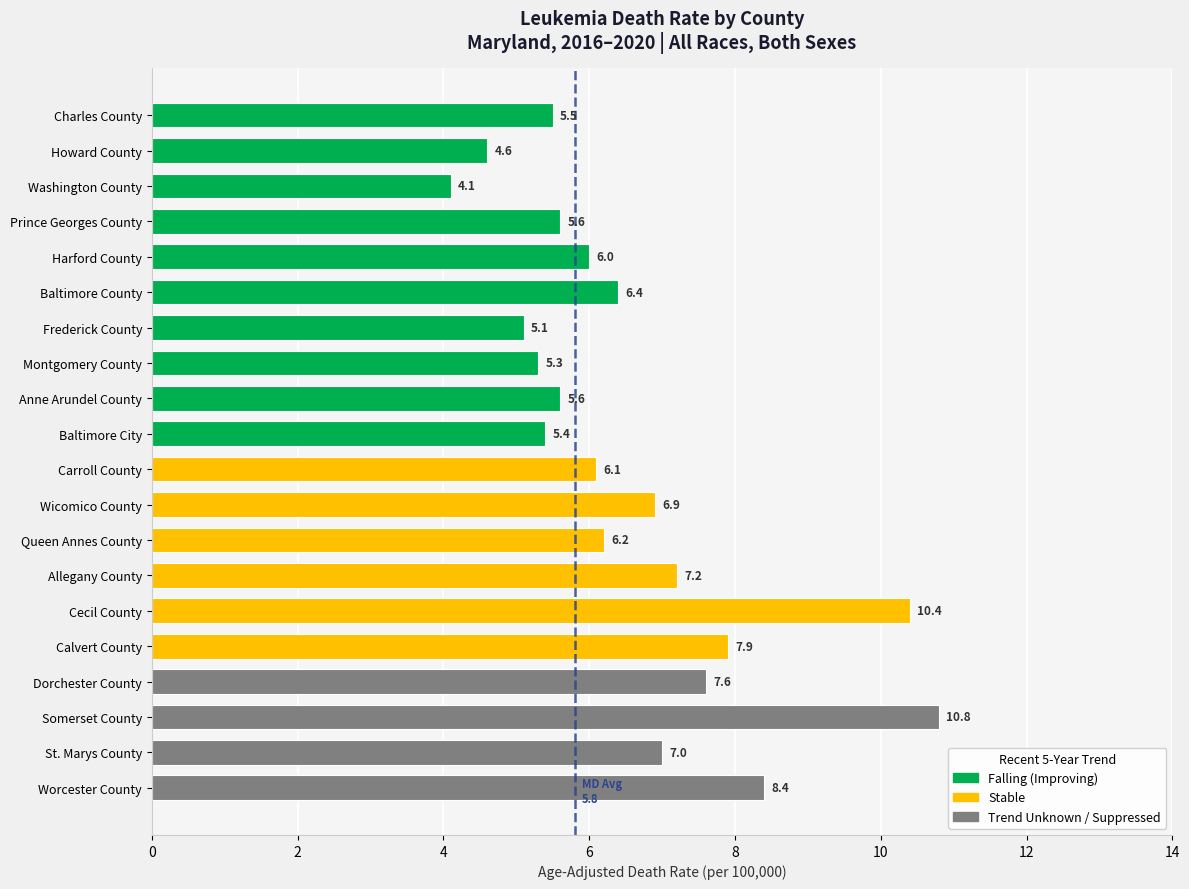

What is the sum of all values?

132.1